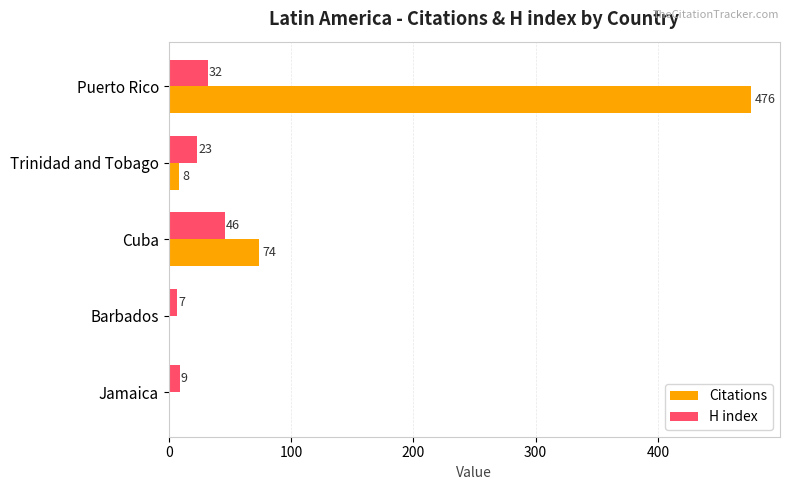

What is the greatest value displayed?

476